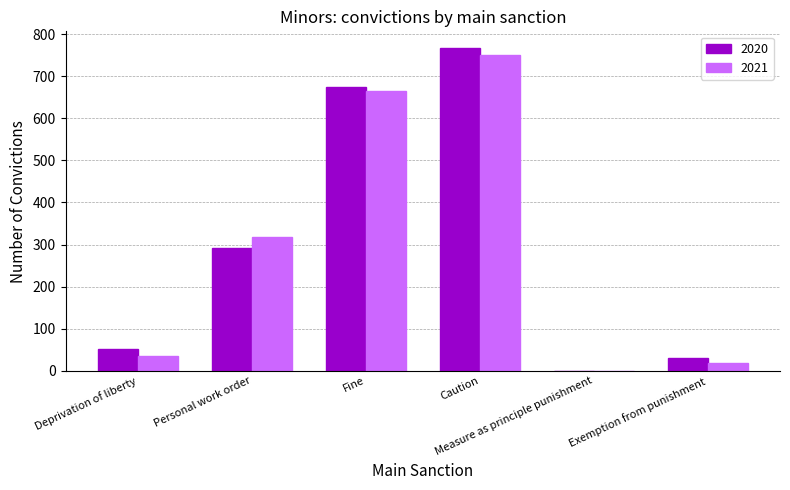

Between Caution and Exemption from punishment, which series saw the biggest shift?

2020